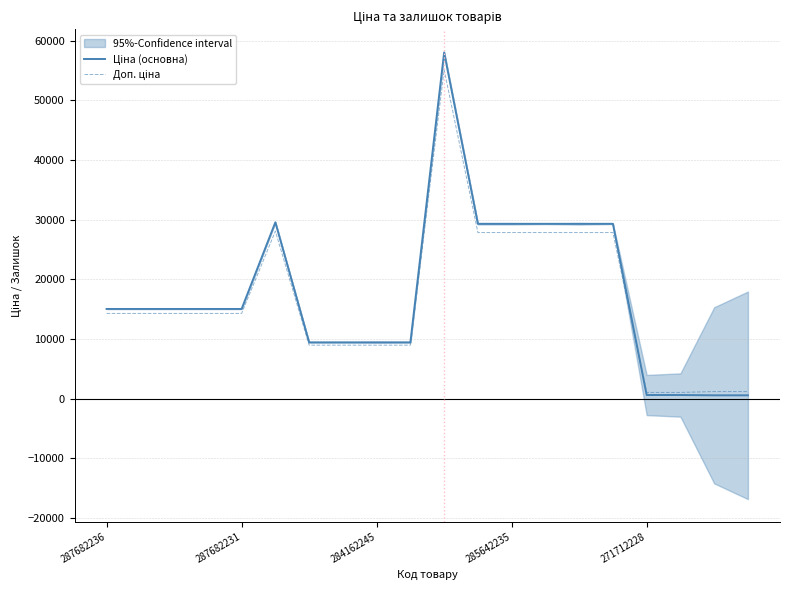

List the series in order of their peak value, lowest first.

Доп. ціна, Ціна (основна)